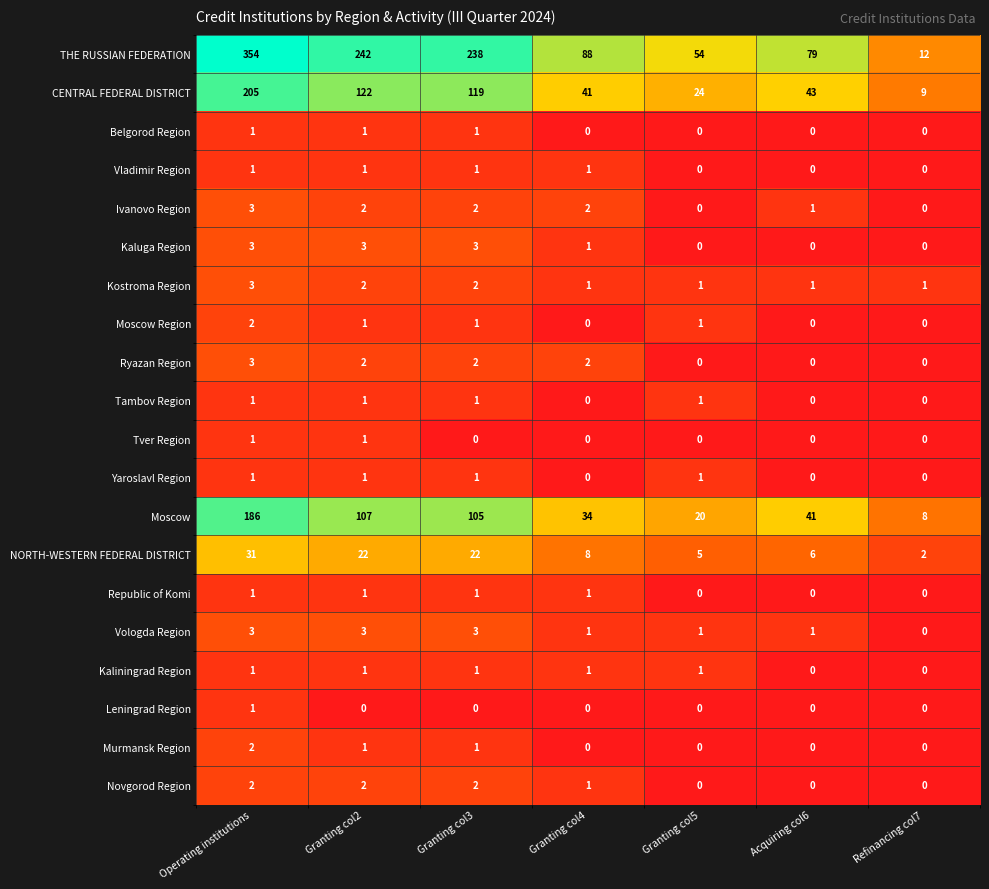

What is the sum of the Moscow values at Acquiring col6 and Granting col3?

146